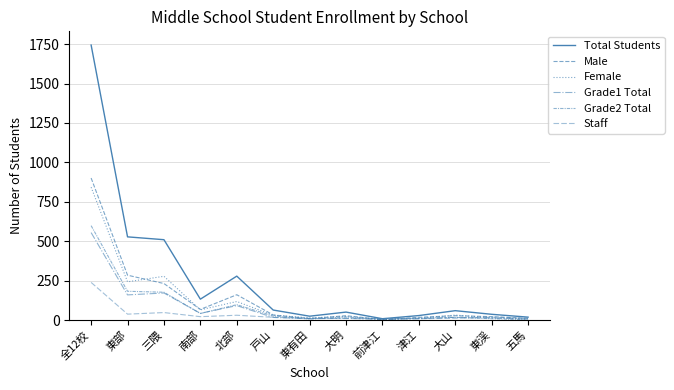

Which series changed the most between 前津江 and 大山?

Total Students